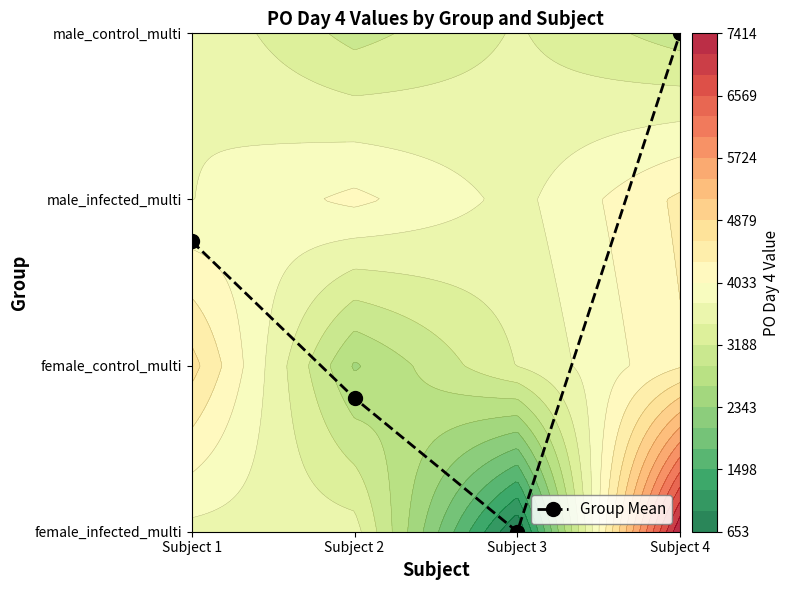

What is the sum of the values at Subject 2 and Subject 4?

3.8